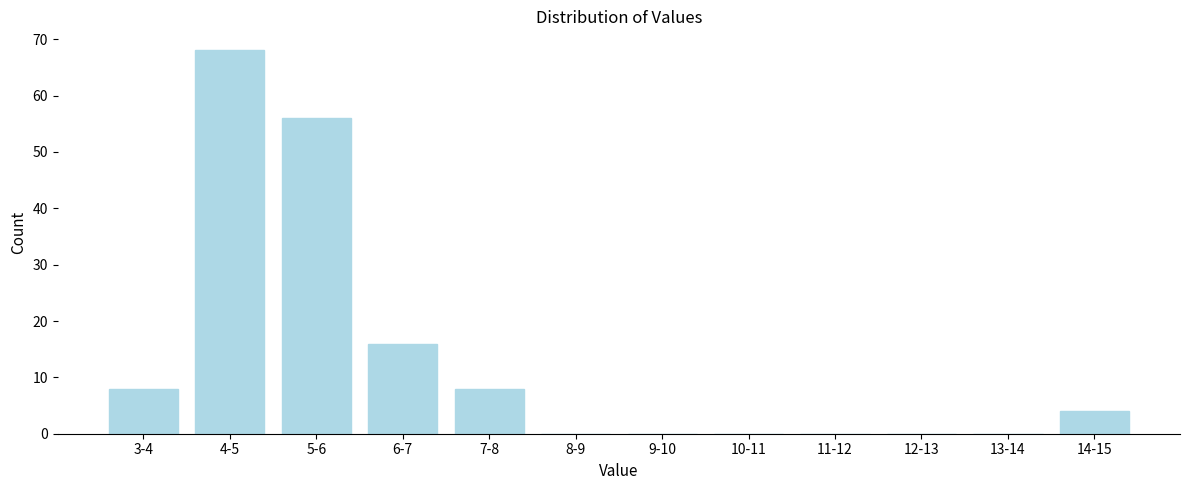

Reading right to left, transcribe all the data shown in this chart.

14-15=4	13-14=0	12-13=0	11-12=0	10-11=0	9-10=0	8-9=0	7-8=8	6-7=16	5-6=56	4-5=68	3-4=8